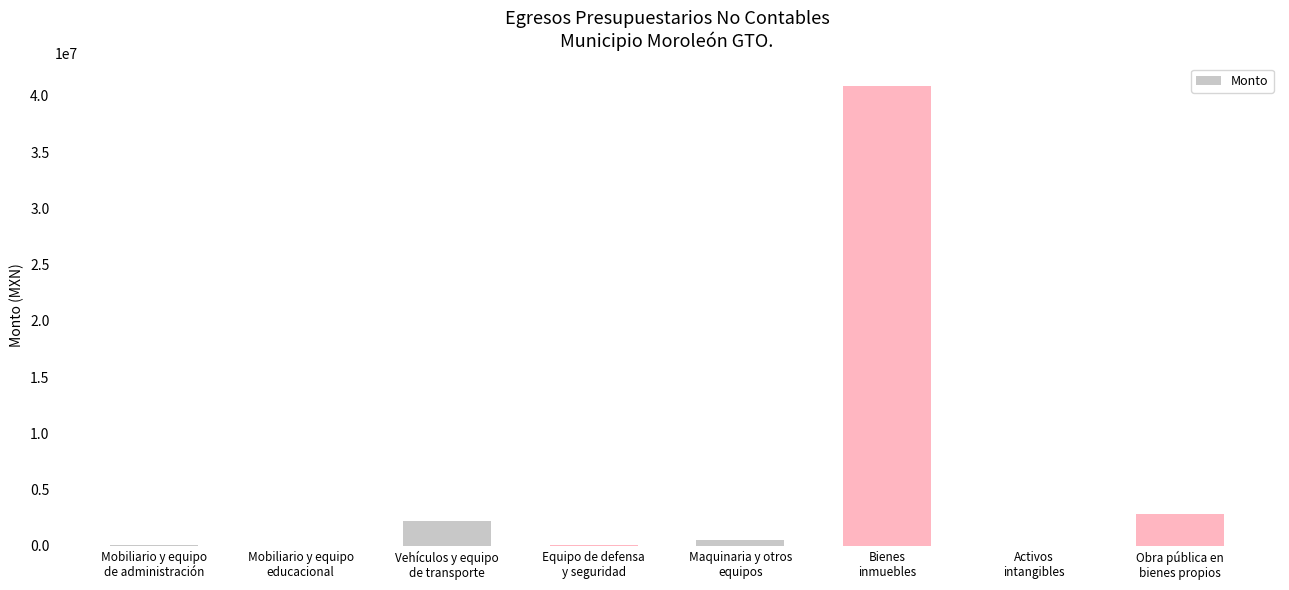

What is the greatest value displayed?

40841238.1